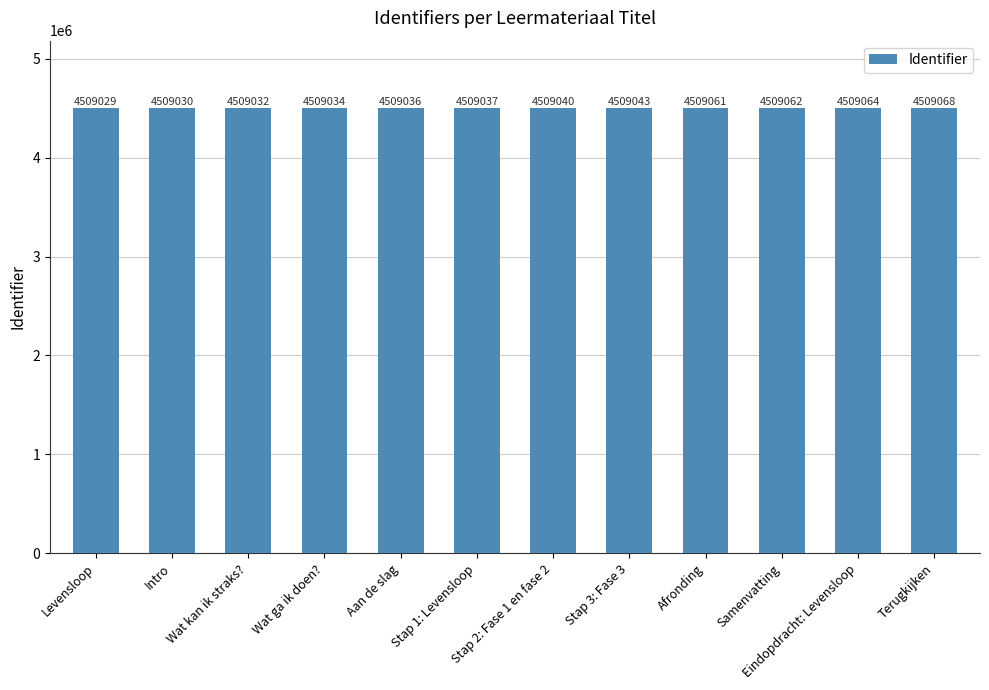

Reading left to right, transcribe all the data shown in this chart.

4509029	4509030	4509032	4509034	4509036	4509037	4509040	4509043	4509061	4509062	4509064	4509068